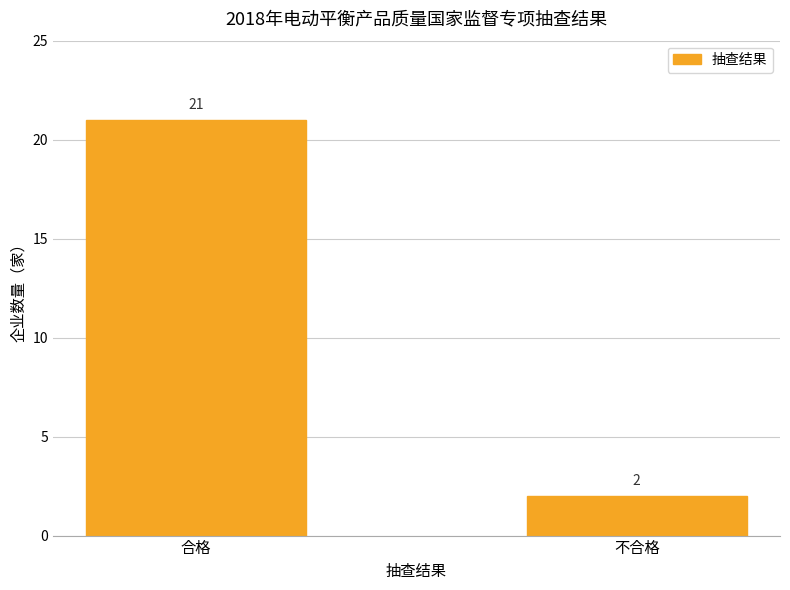

At which category does the chart reach its minimum across all series?

不合格